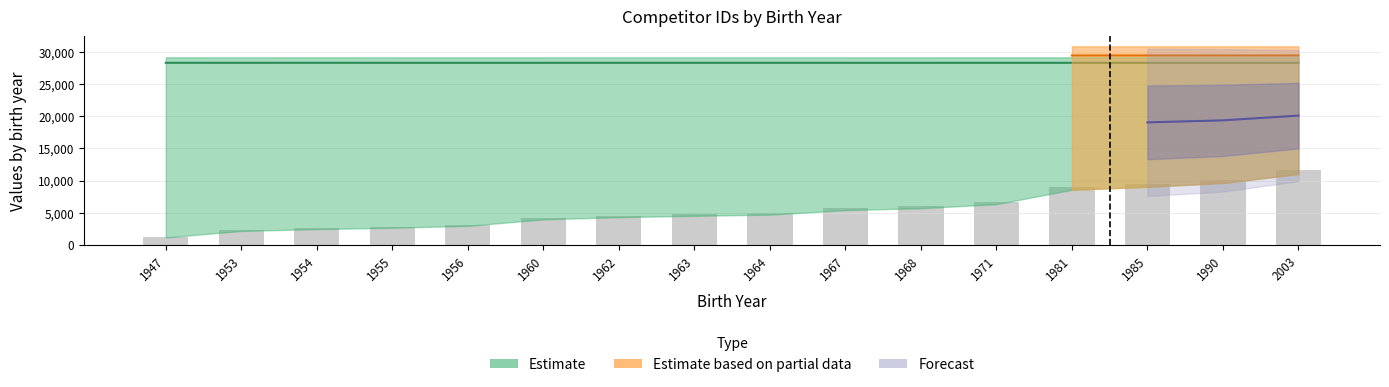

Where is mszsz_line_item_id nearest to the value 28338?

1953